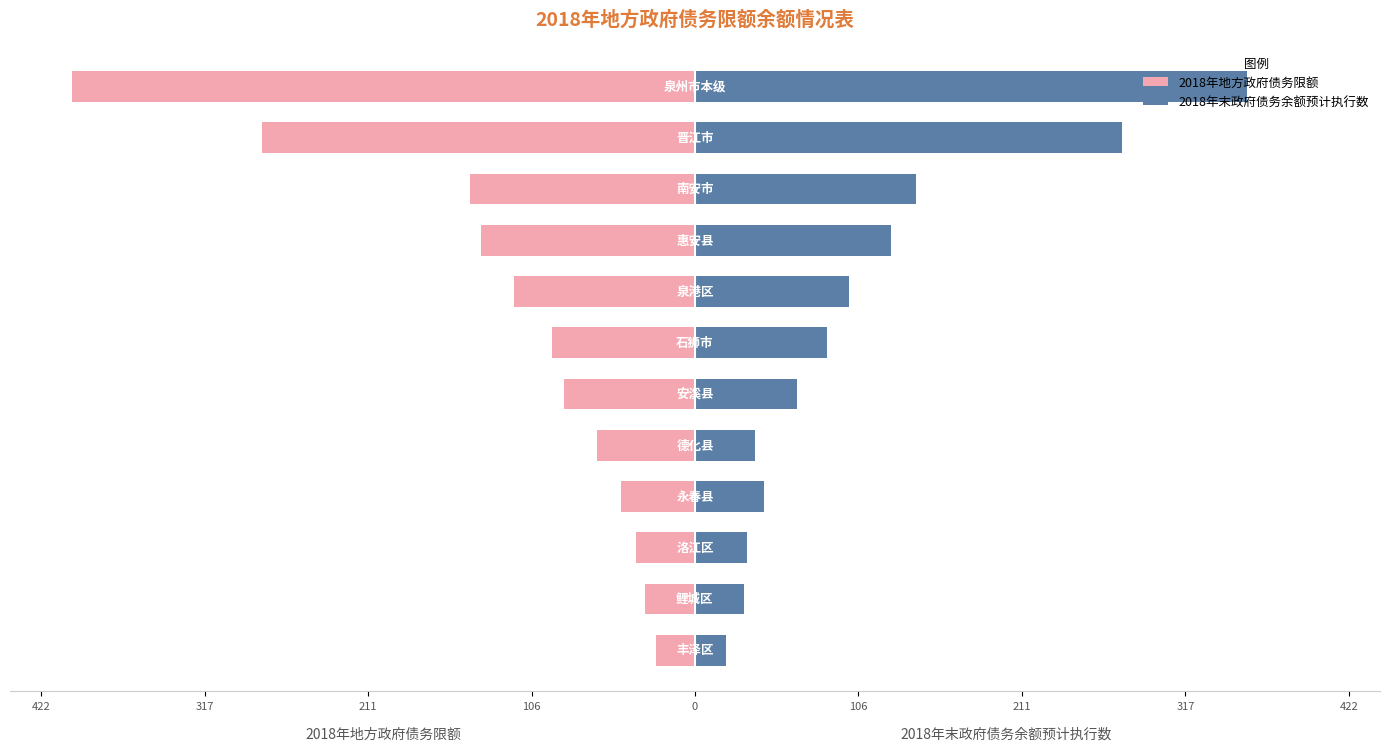

What are all the series names shown in the legend?

2018年地方政府债务限额, 2018年末政府债务余额预计执行数